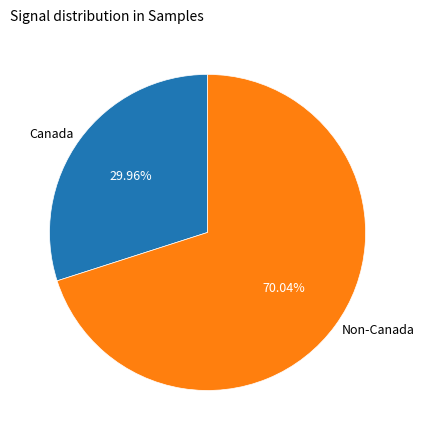

Is there any slice that represents more than half of the pie?

Yes